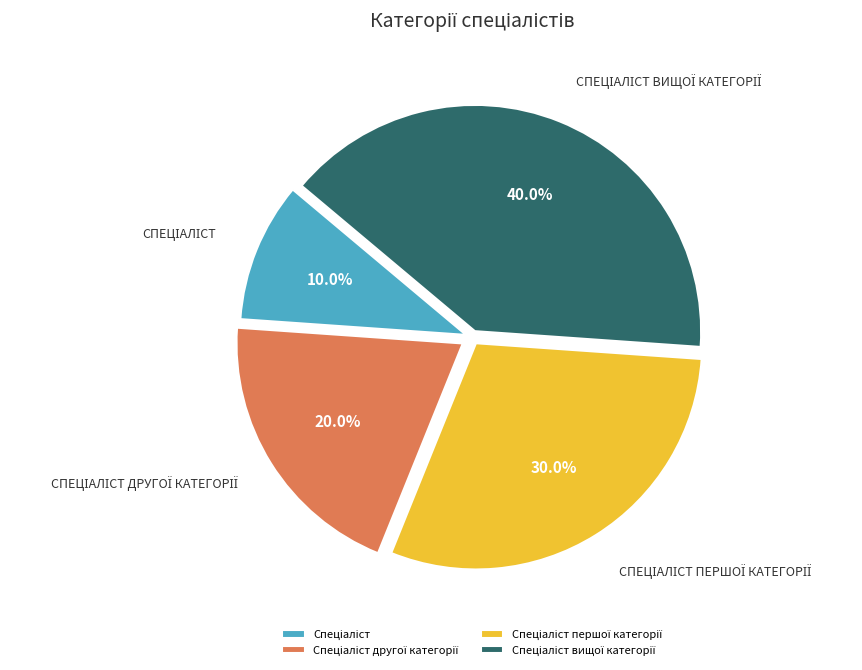

Is there a majority slice in this chart?

No